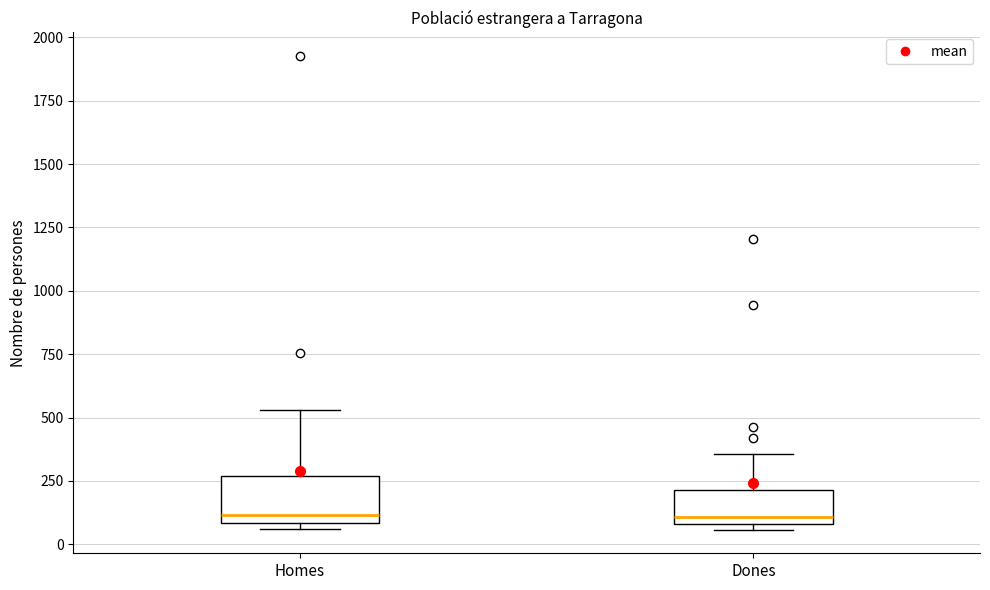

Reading left to right, read every box against the y-axis: the position of its median line, the range the box covers, and the ends of its whiskers. The values are not printed on the chart, so give them approximately, as read against the axis.

Homes: median 100 (just above the box's lower edge), box 100 to 250, whiskers 50 to 550
Dones: median 100 (just above the box's lower edge), box 100 to 200, whiskers 50 to 350